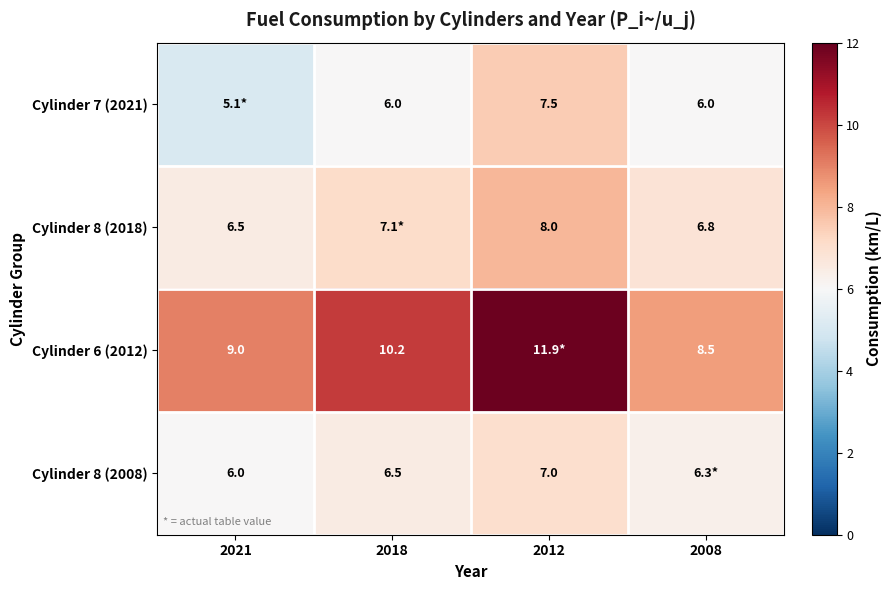

At which category is the sum across all series the highest?

2012